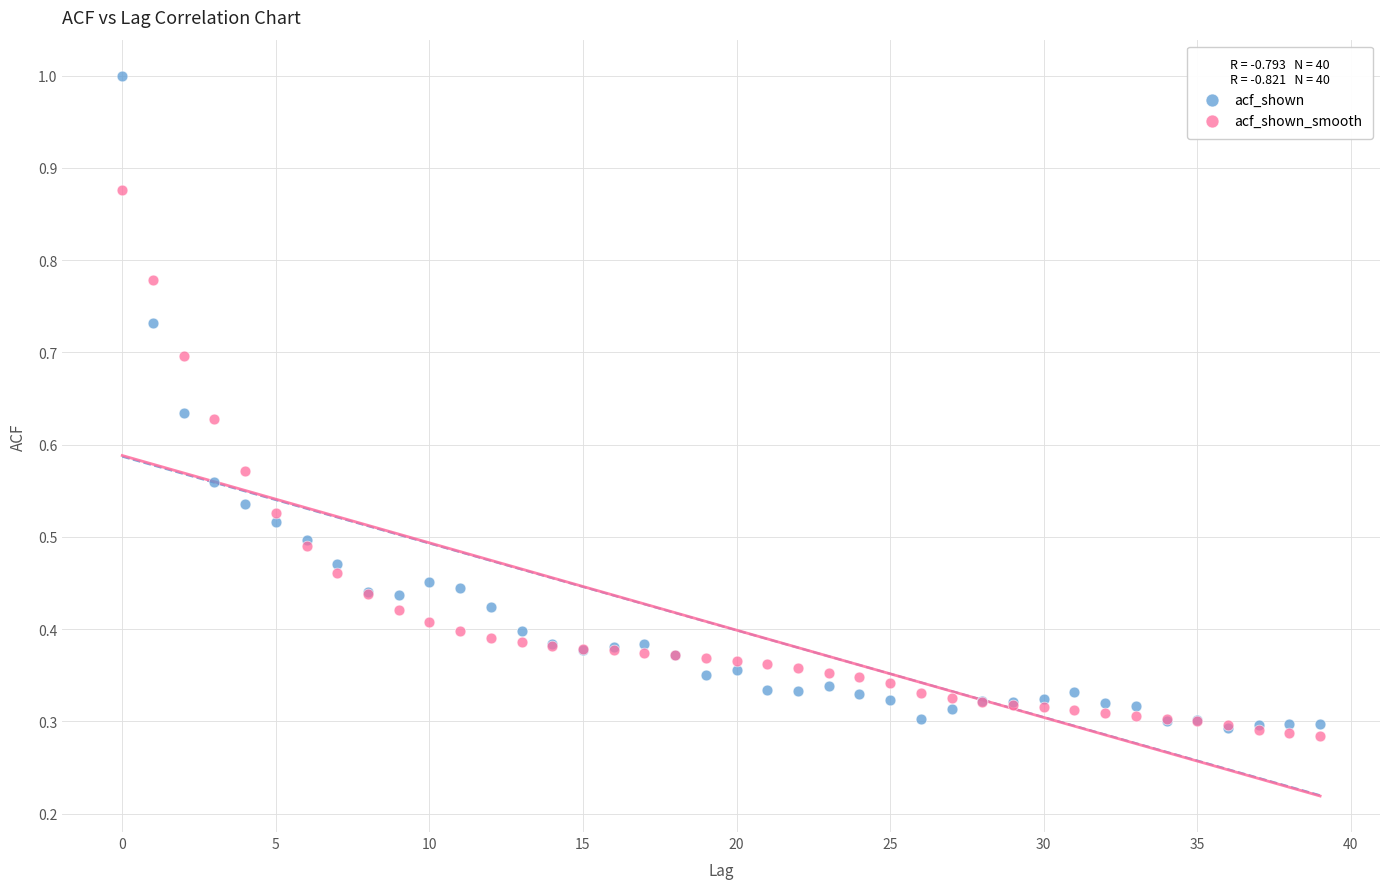

Which series contains the lowest Y value?

acf_shown_smooth